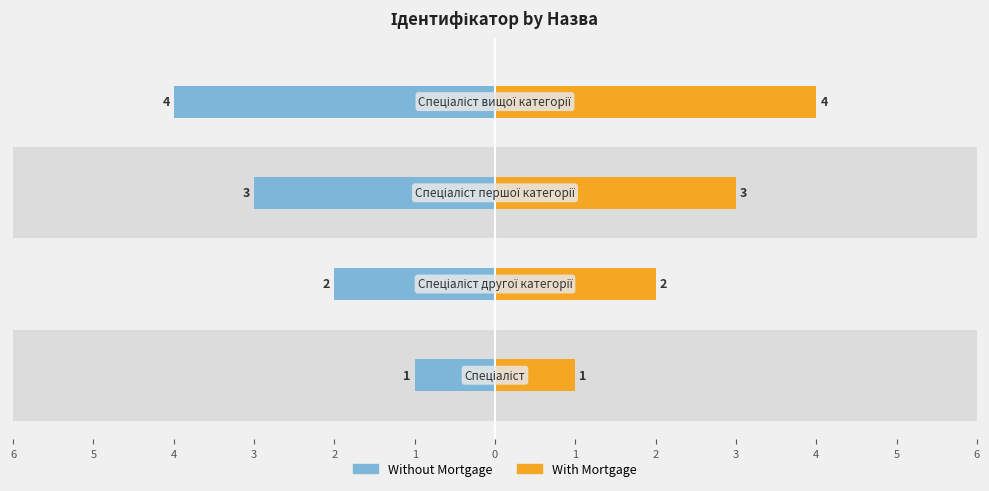

Which series has the largest total across all categories?

With Mortgage